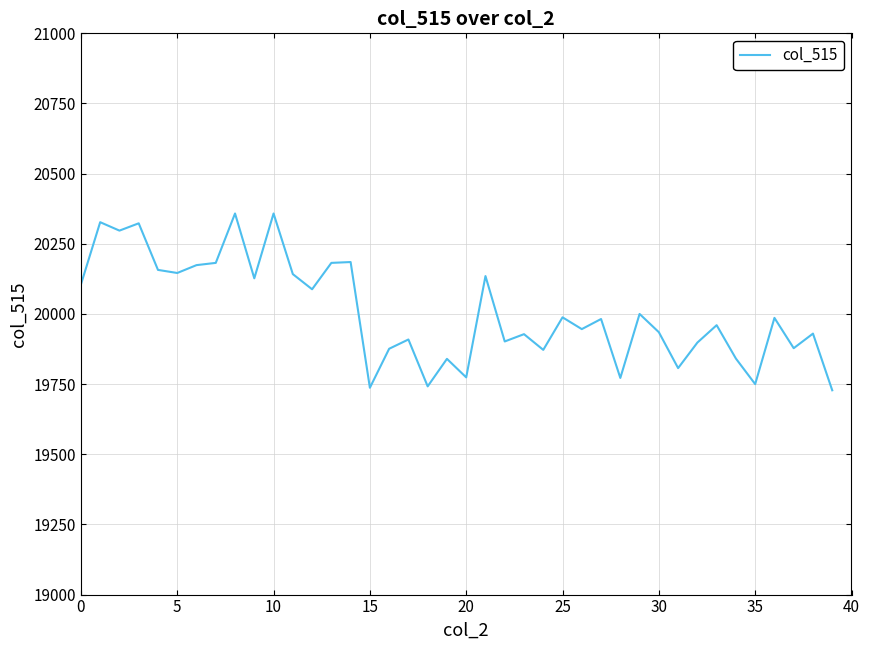

What is the difference between the maximum and minimum values?

630